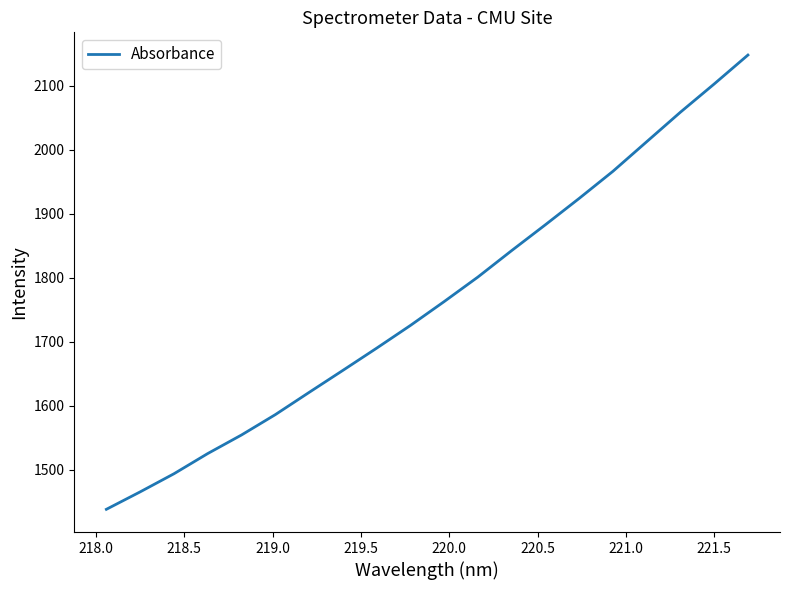

What is the smallest value displayed?

1437.8